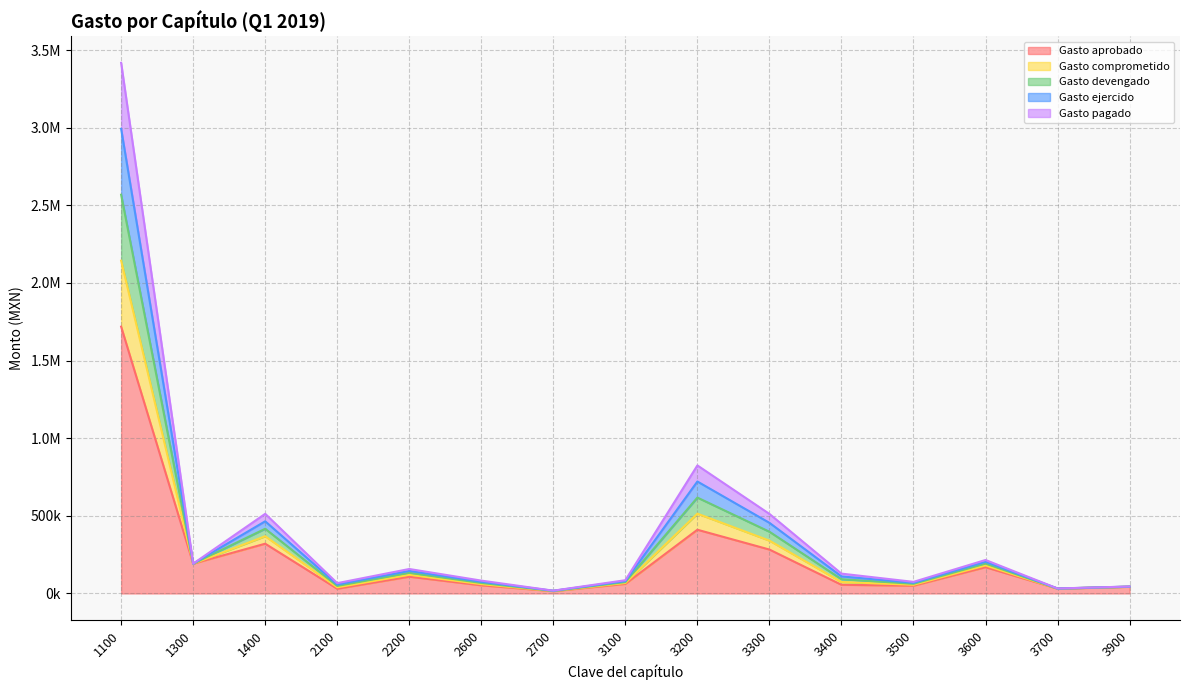

What is the difference between the maximum and minimum values in the Gasto aprobado series?

1703759.5